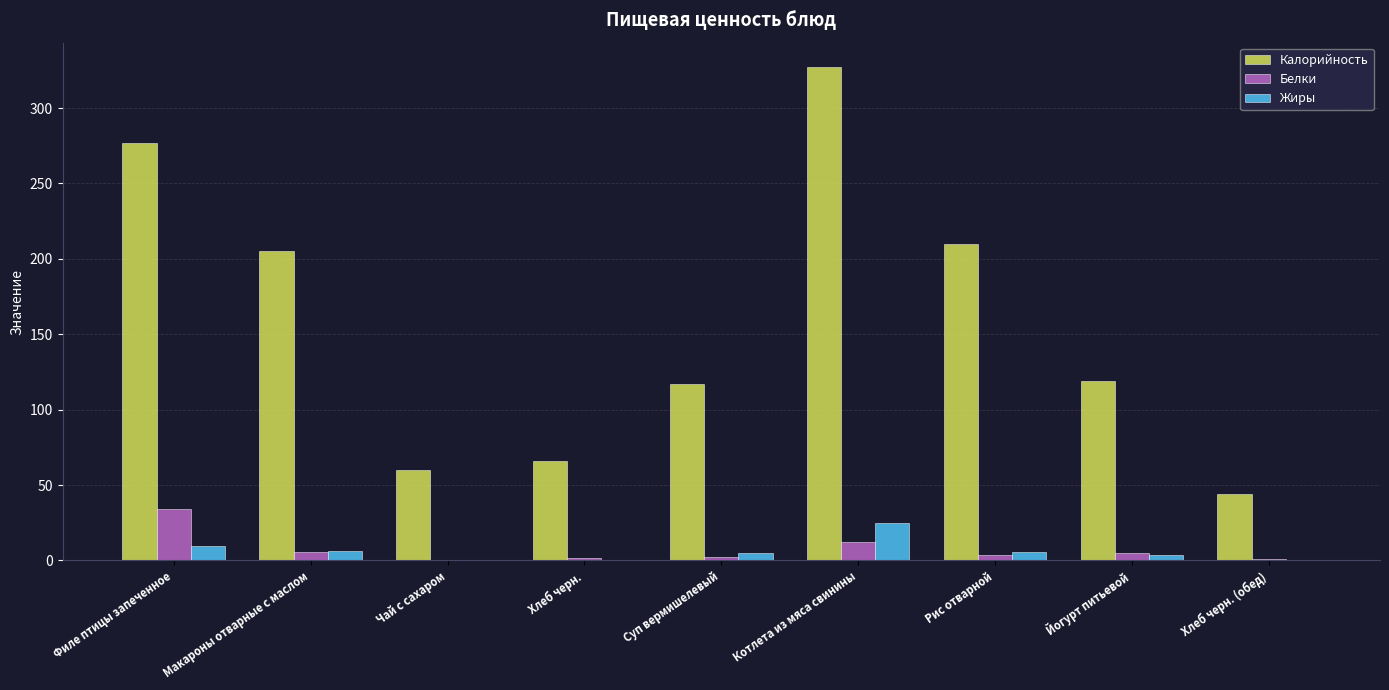

What is the sum of the Калорийность values at Чай с сахаром and Филе птицы запеченное?

337.0